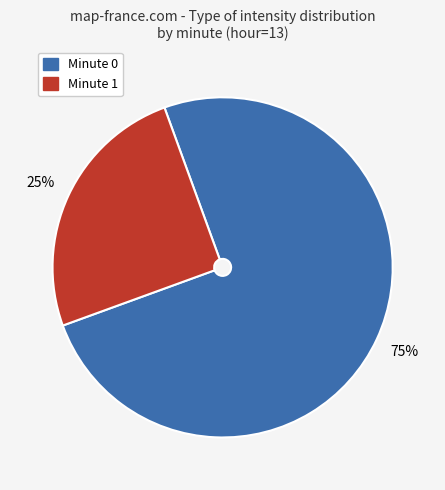

Is there a majority slice in this chart?

Yes